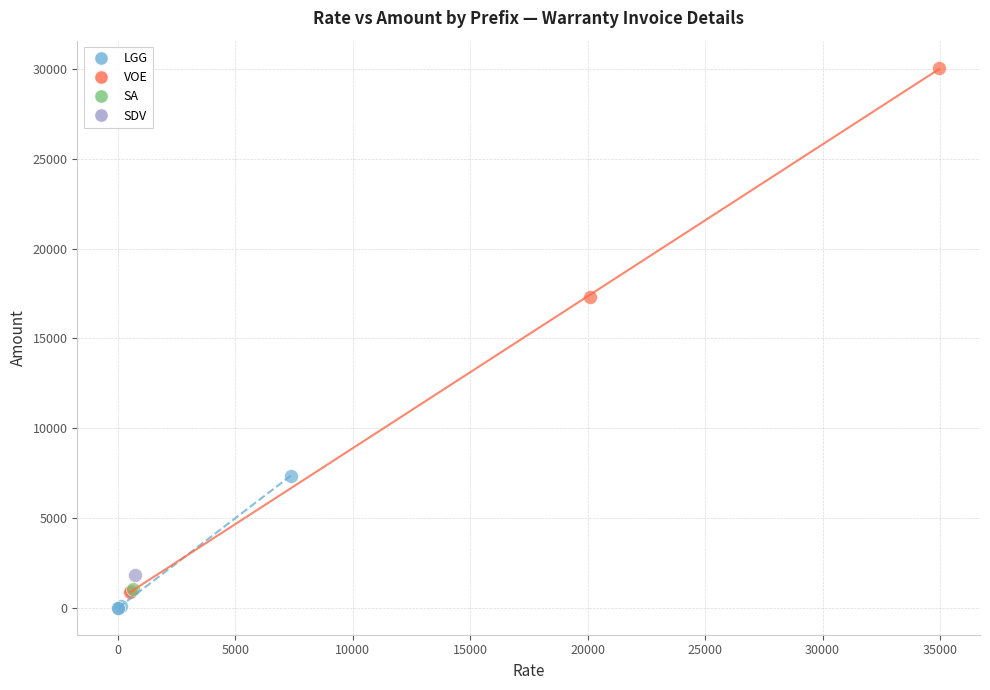

Which series contains the lowest Y value?

LGG